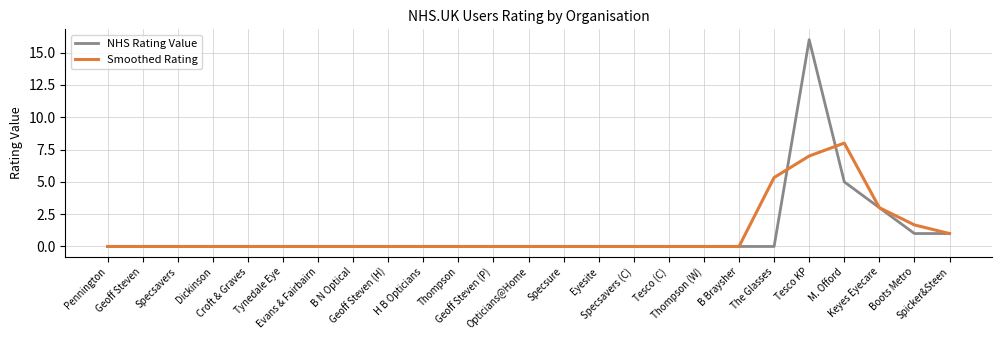

What is the greatest value displayed?

16.0